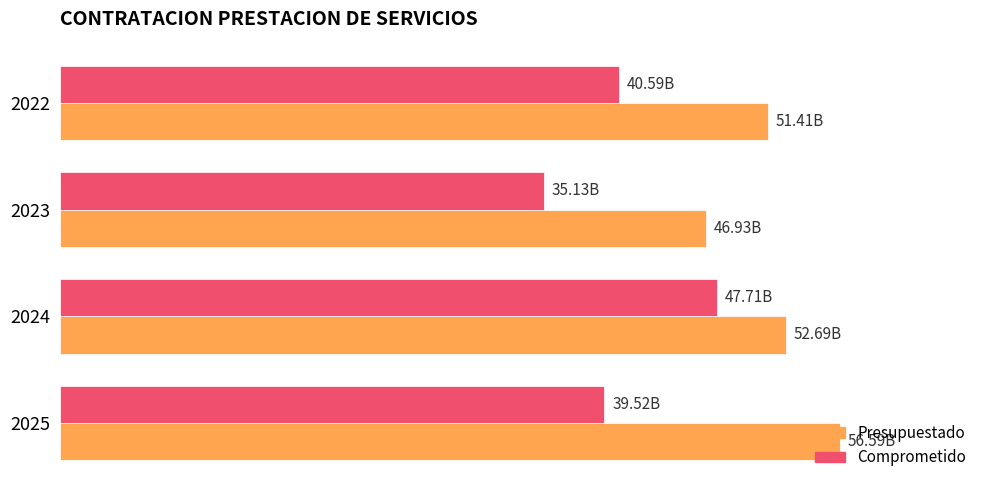

Reading right to left, transcribe all the data shown in this chart.

Presupuestado: 56593665384.0	52689953419.0	46930031161.0	51408910175.0
Comprometido: 39519083517.4	47707794124.8	35128483590.1	40590413454.0